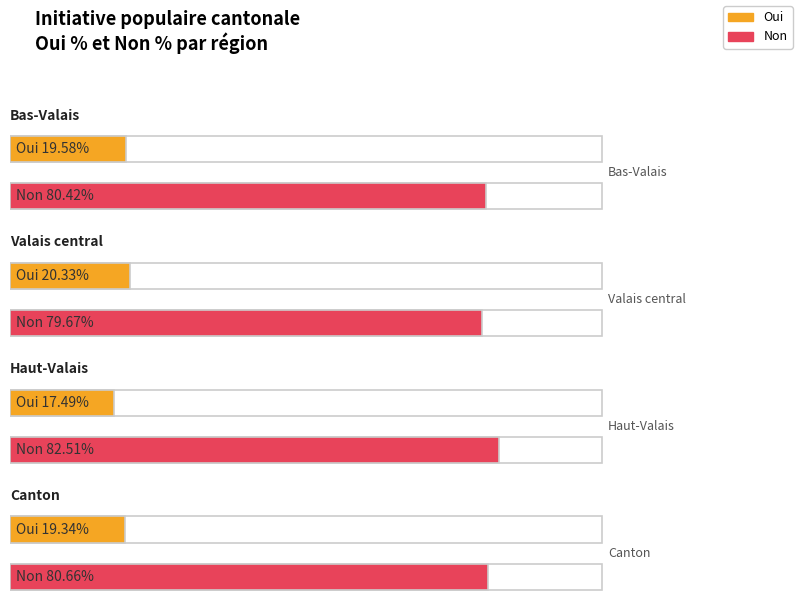

At which category is the sum across all series the highest?

Canton